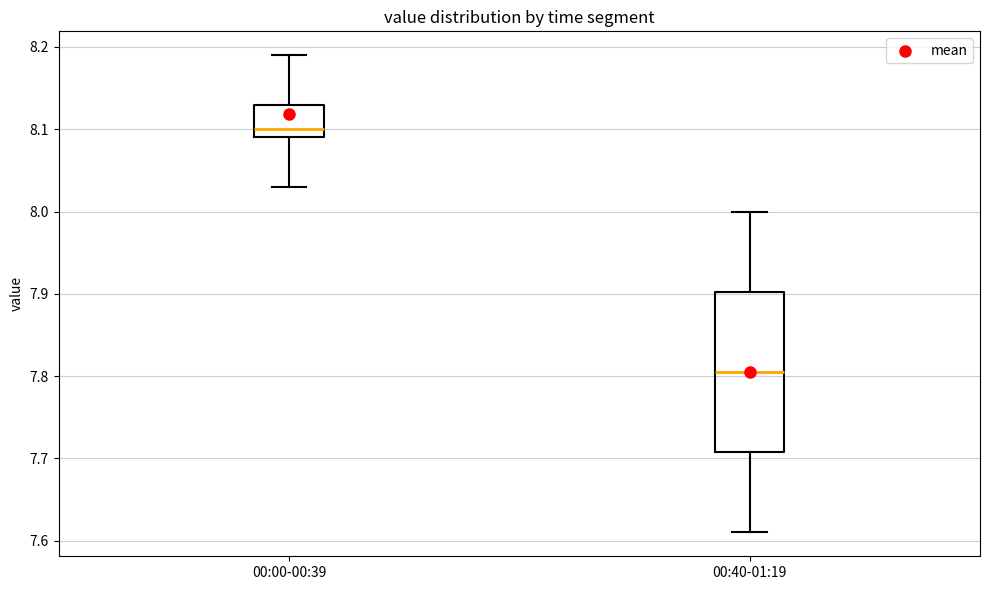

Reading left to right, read every box against the y-axis: the position of its median line, the range the box covers, and the ends of its whiskers. The values are not printed on the chart, so give them approximately, as read against the axis.

00:00-00:39: median 8.10, box 8.09 to 8.13, whiskers 8.03 to 8.19
00:40-01:19: median 7.81, box 7.71 to 7.90, whiskers 7.61 to 8.00